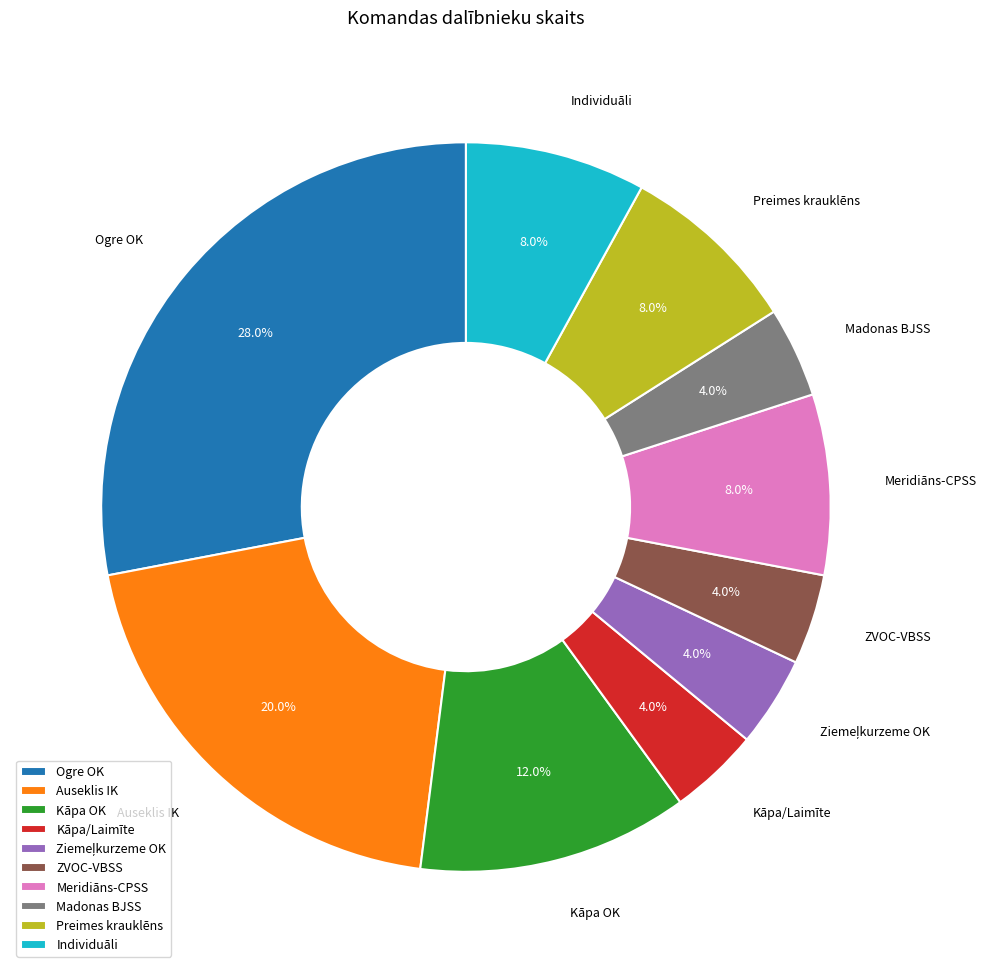

Which category has the biggest portion of the pie?

Ogre OK